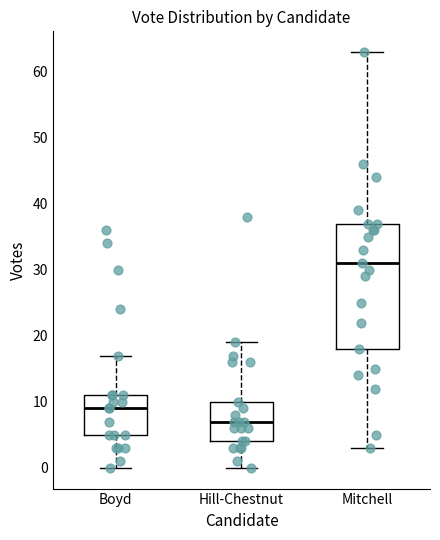

Reading left to right, read every box against the y-axis: the position of its median line, the range the box covers, and the ends of its whiskers. The values are not printed on the chart, so give them approximately, as read against the axis.

Boyd: median 9, box 5 to 11, whiskers 0 to 17
Hill-Chestnut: median 7, box 4 to 10, whiskers 0 to 19
Mitchell: median 31, box 18 to 37, whiskers 3 to 63